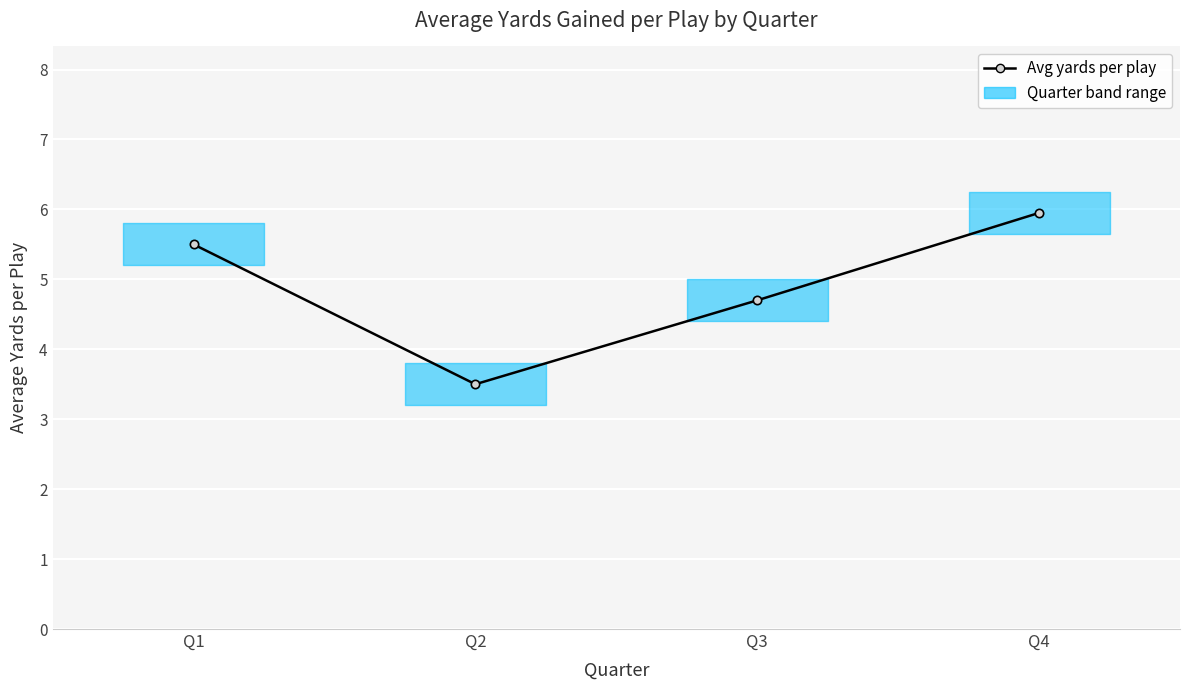

How many lines are shown in the chart?

1